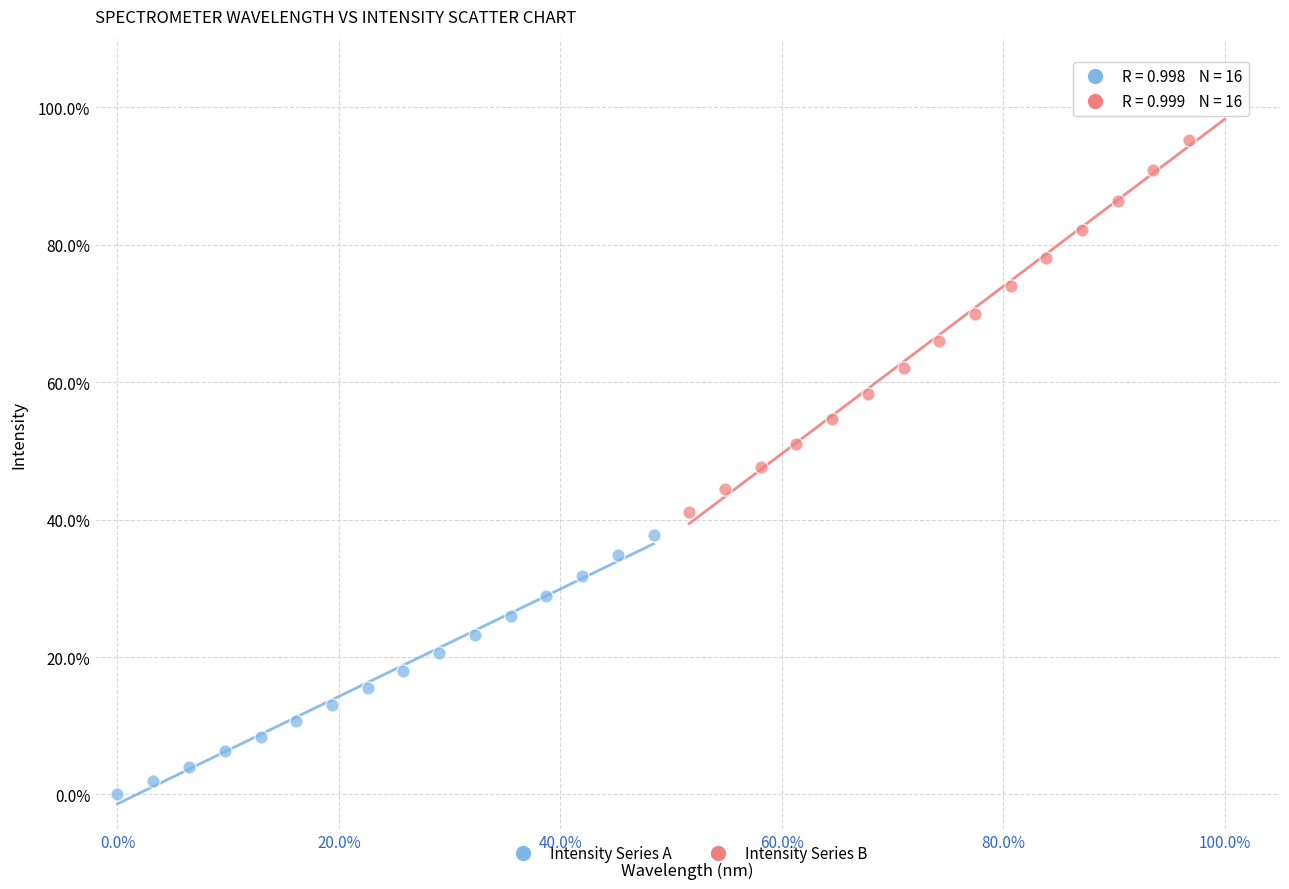

What are all the series names shown in the legend?

Intensity Series A, Intensity Series B